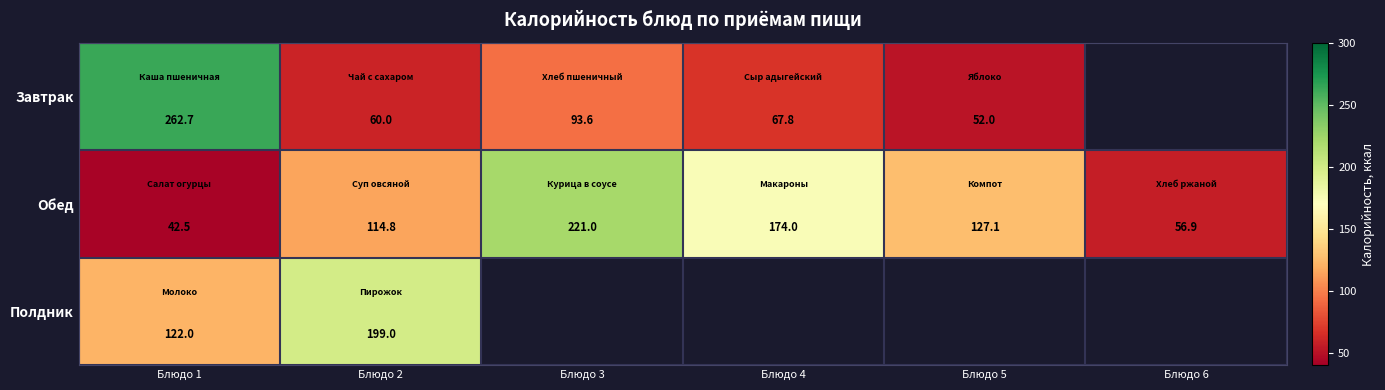

True or false: Завтрак has a value of 262.7 at Блюдо 1.

True